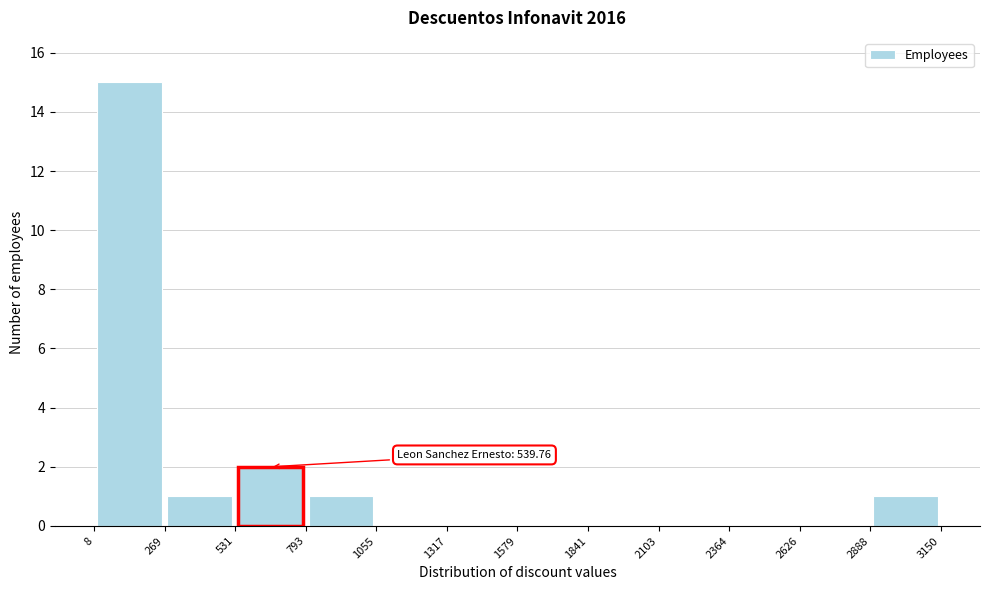

Over which range of the x-axis is the bar tallest?

8 to 269